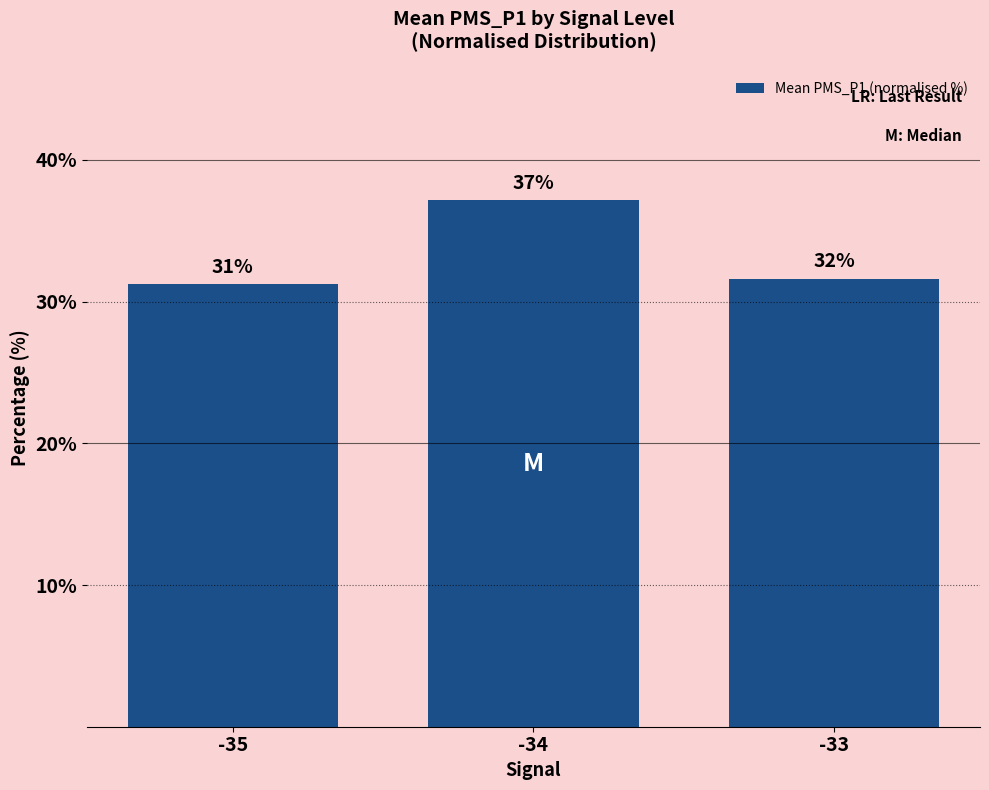

Between -35 and -33, which is larger?

-33